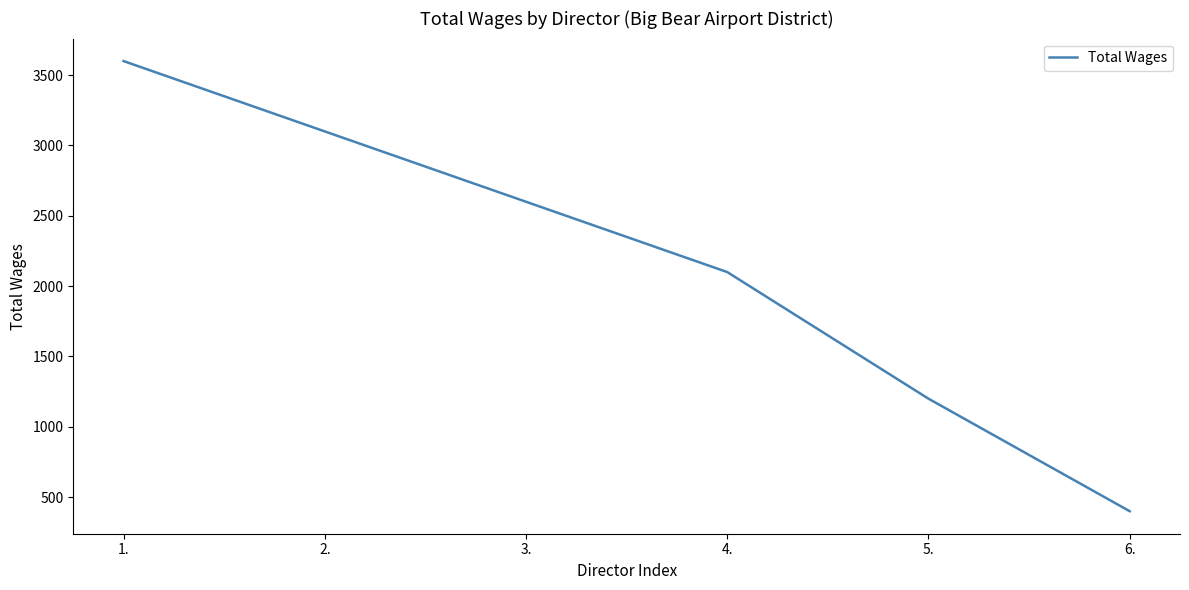

Reading left to right, list all the values displayed in this chart.

3600	3100	2600	2100	1200	400